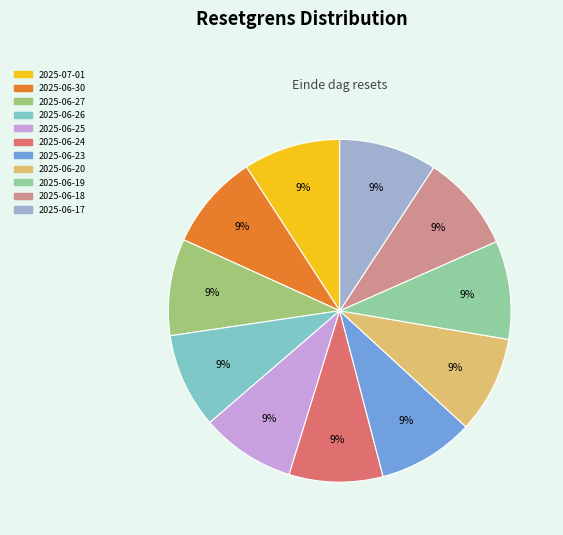

Combined, do 2025-06-23 and 2025-06-25 account for over 50%?

No